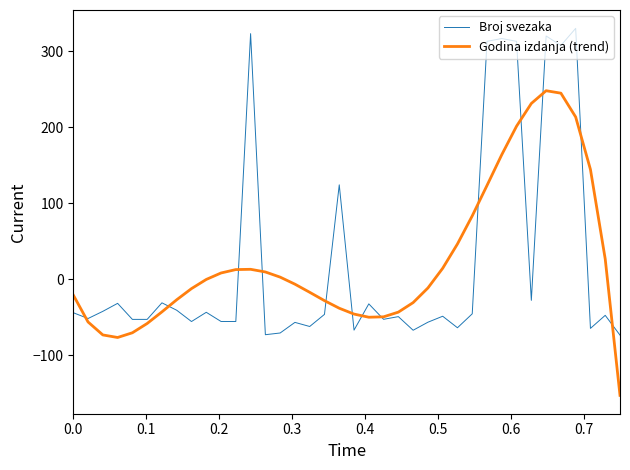

What is the minimum value shown in the chart?

-152.7